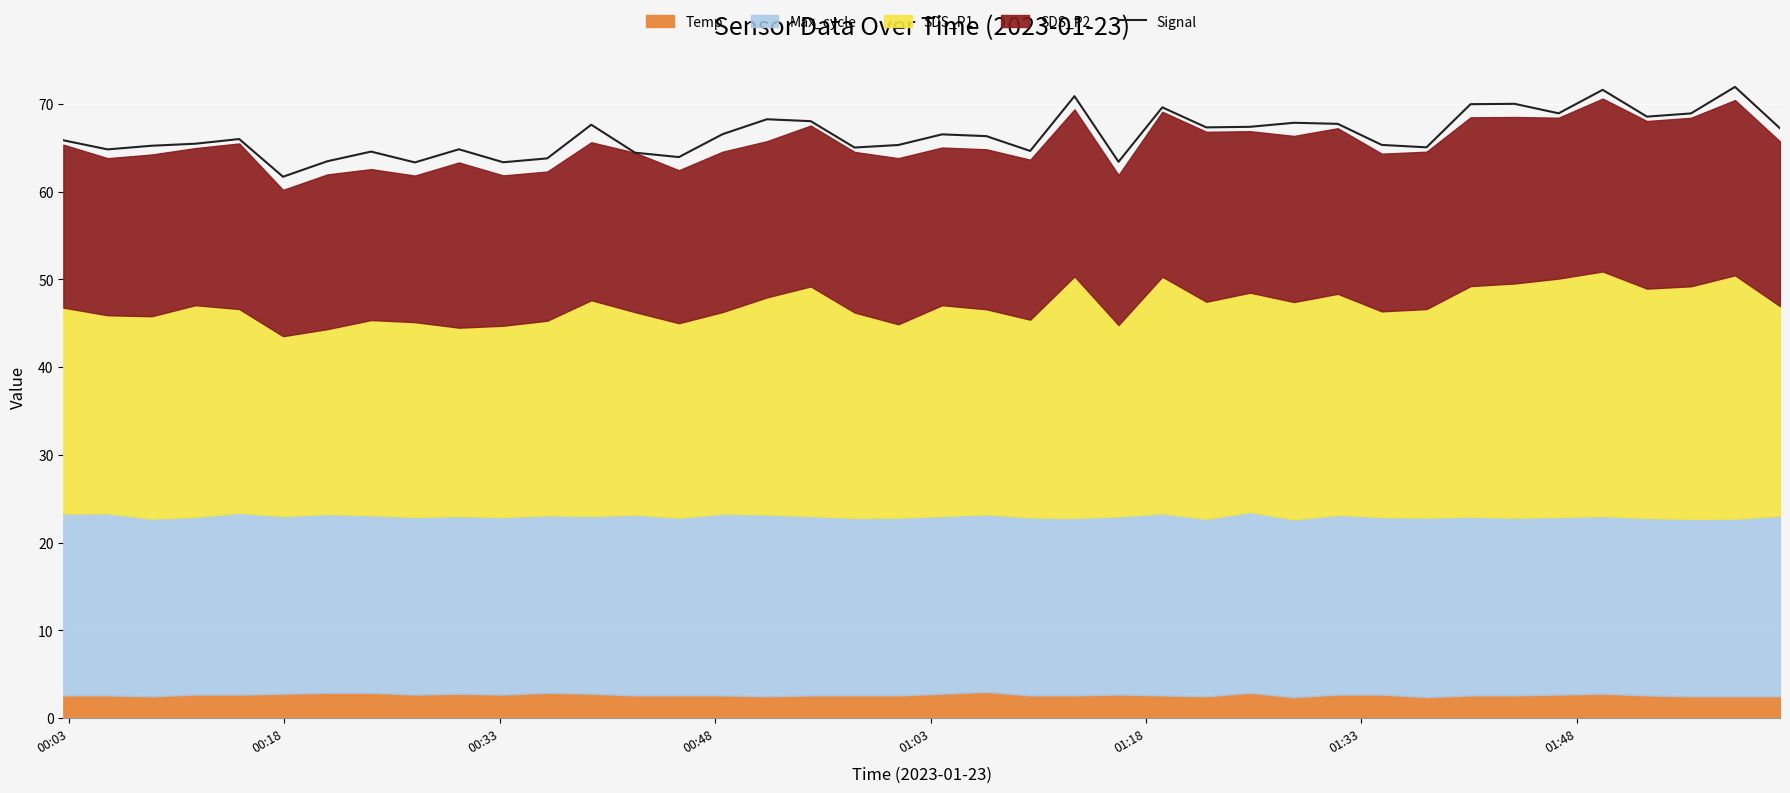

What is the sum of all values?

2661.2